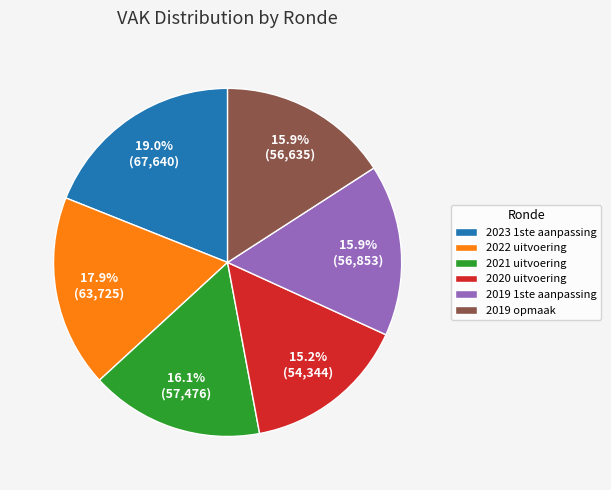

Is it true that 2022 uitvoering is 6% of the pie?

False